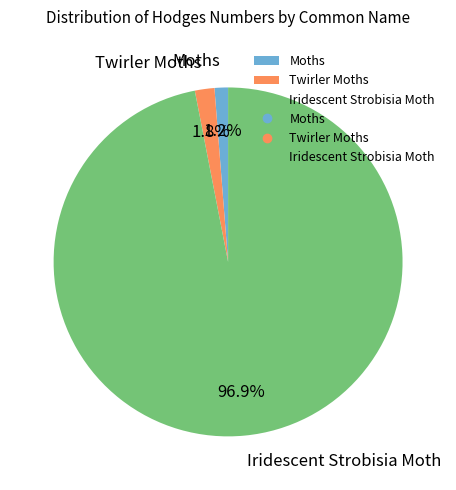

To the nearest percent, what is the difference between the Iridescent Strobisia Moth and Moths slice percentages?

96%